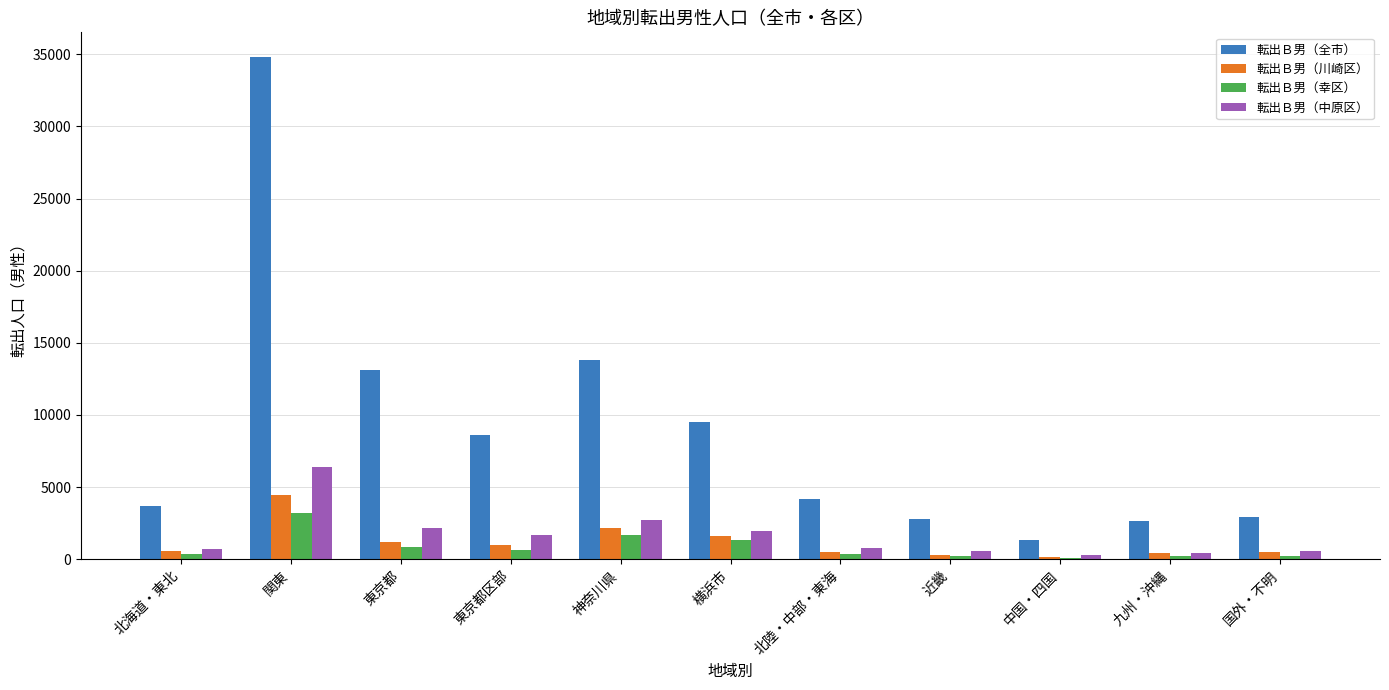

Where is 転出Ｂ男（全市） nearest to the value 18047?

神奈川県